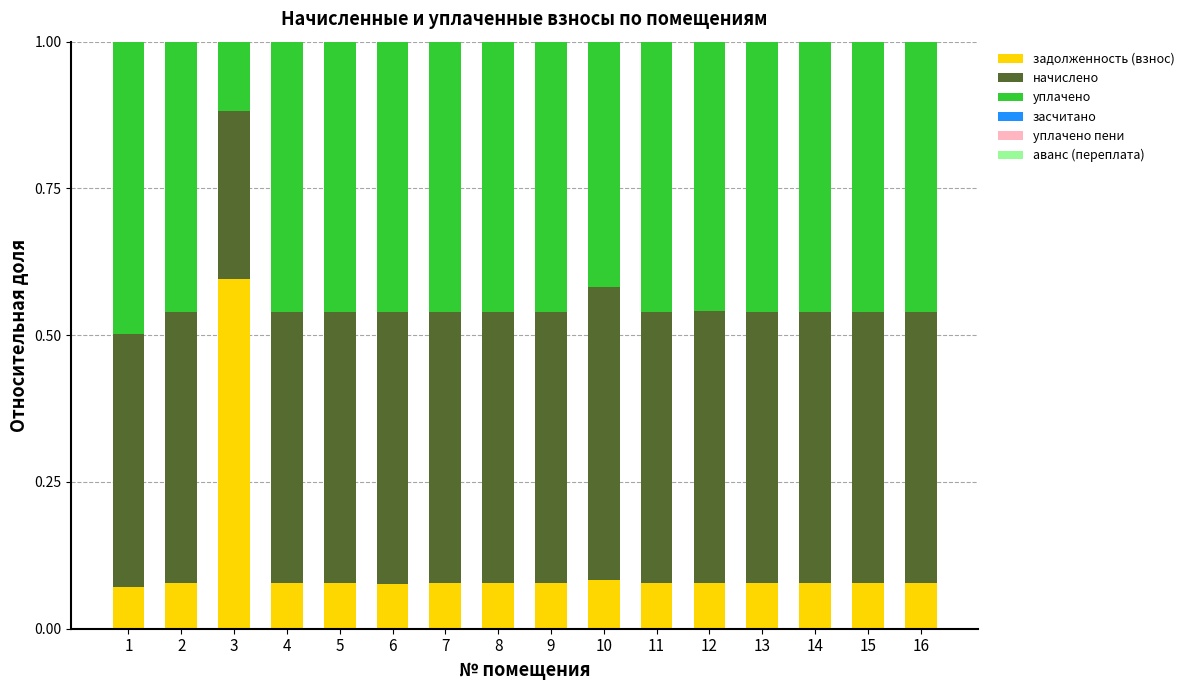

Is it true that задолженность (взнос) equals 0.0 at 8?

False